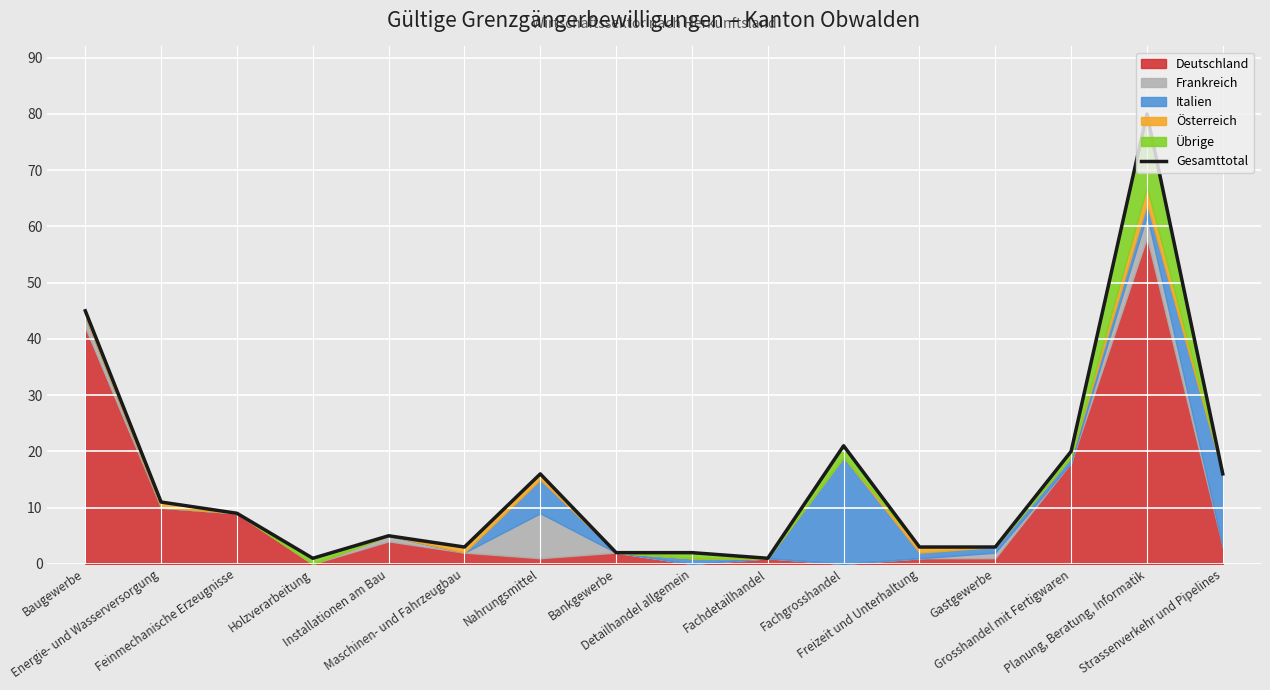

Which label corresponds to the largest value in the chart?

Planung, Beratung, Informatik